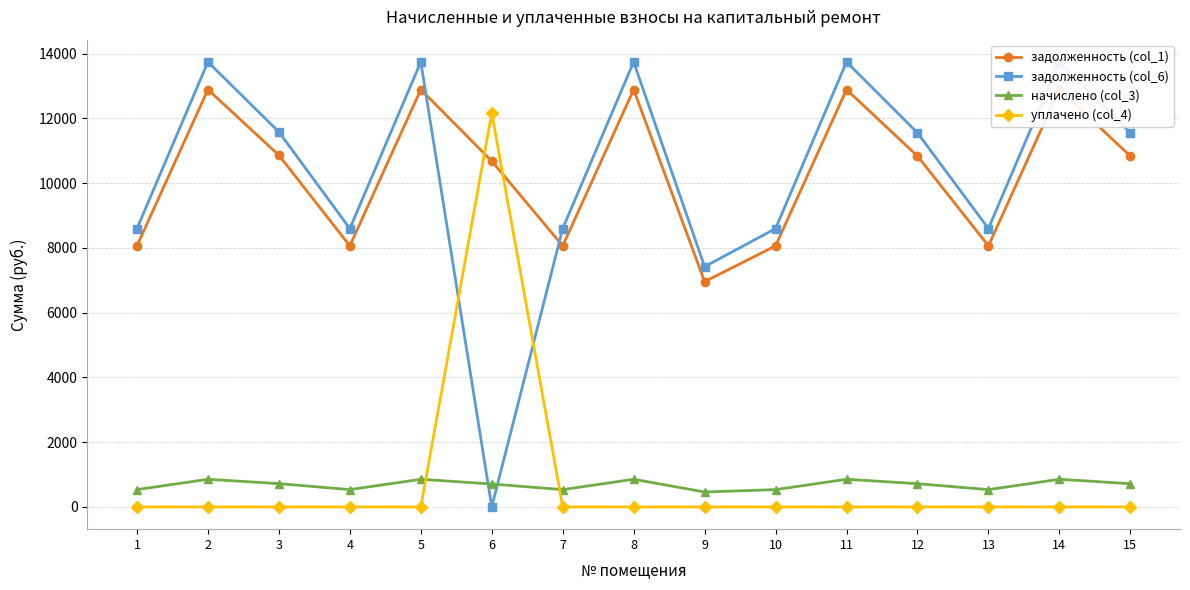

In задолженность (col_1), how many points are lower than both neighbors (excluding endpoints)?

4